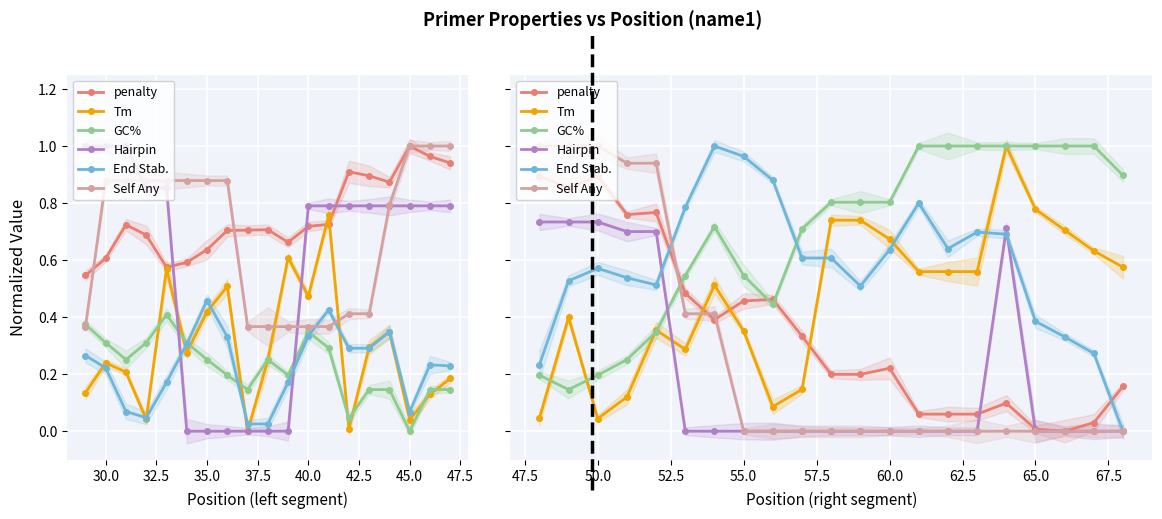

True or false: Self Any has more than 2 points higher than both neighbors.

False